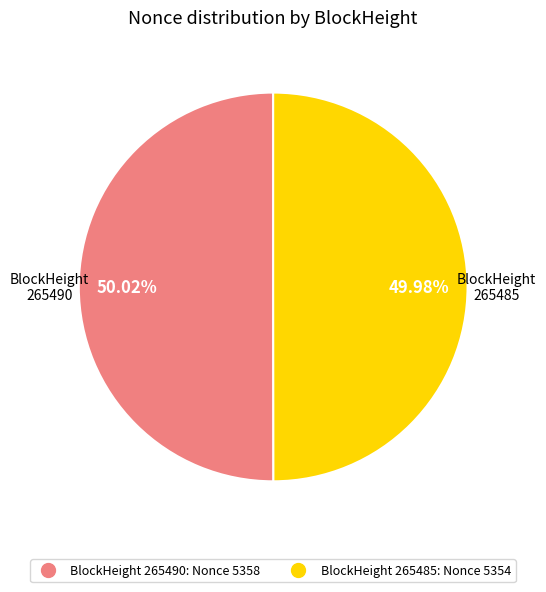

How many segments does this pie chart have?

2